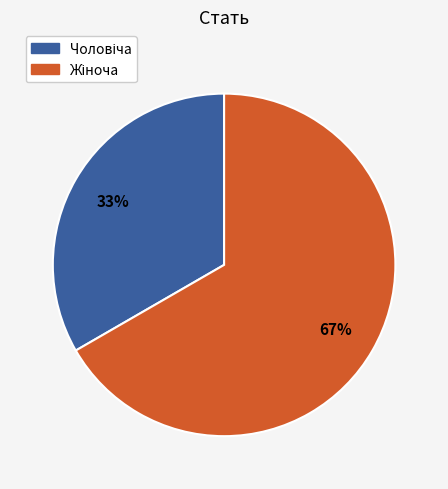

Count the number of slices in the pie.

2